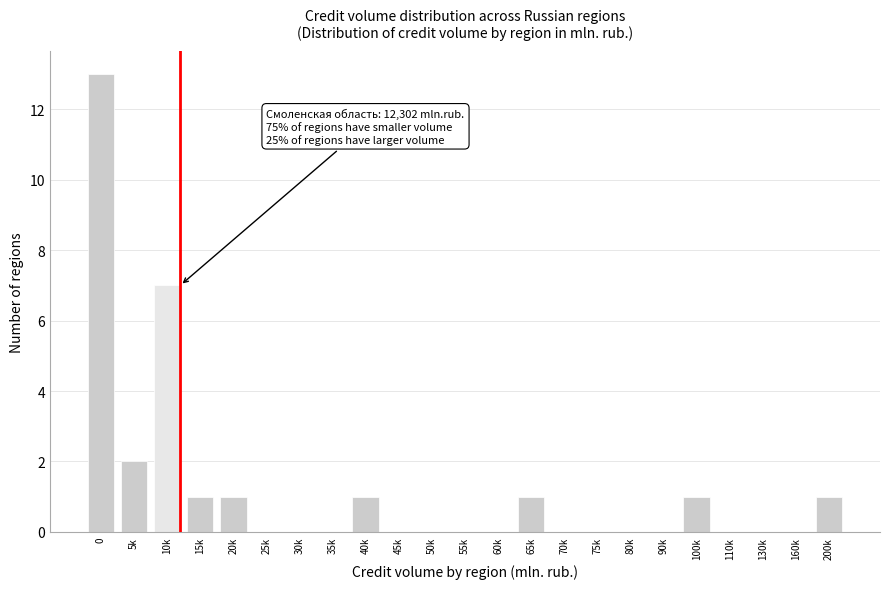

Reading left to right, transcribe all the data shown in this chart.

0=13	5k=2	10k=7	15k=1	20k=1	25k=0	30k=0	35k=0	40k=1	45k=0	50k=0	55k=0	60k=0	65k=1	70k=0	75k=0	80k=0	90k=0	100k=1	110k=0	130k=0	160k=0	200k=1